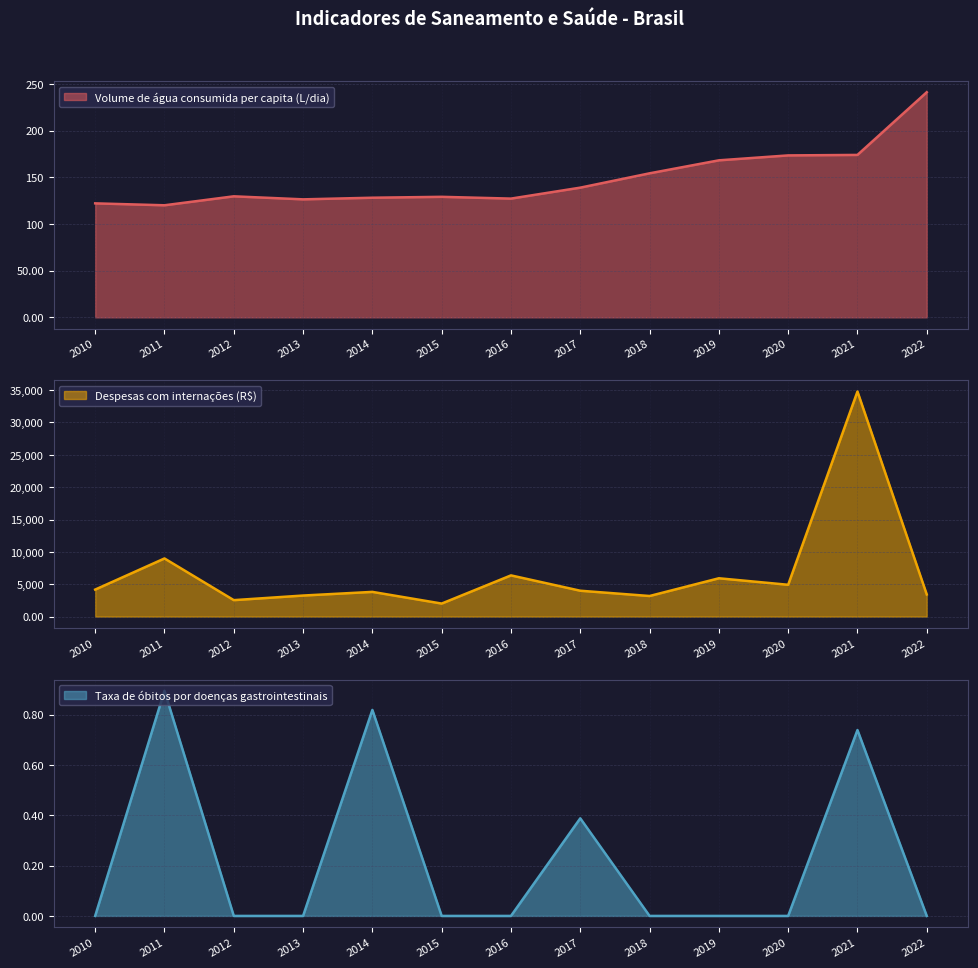

Is it true that Despesas com internações (R$) equals 3425.5 at 2022?

True